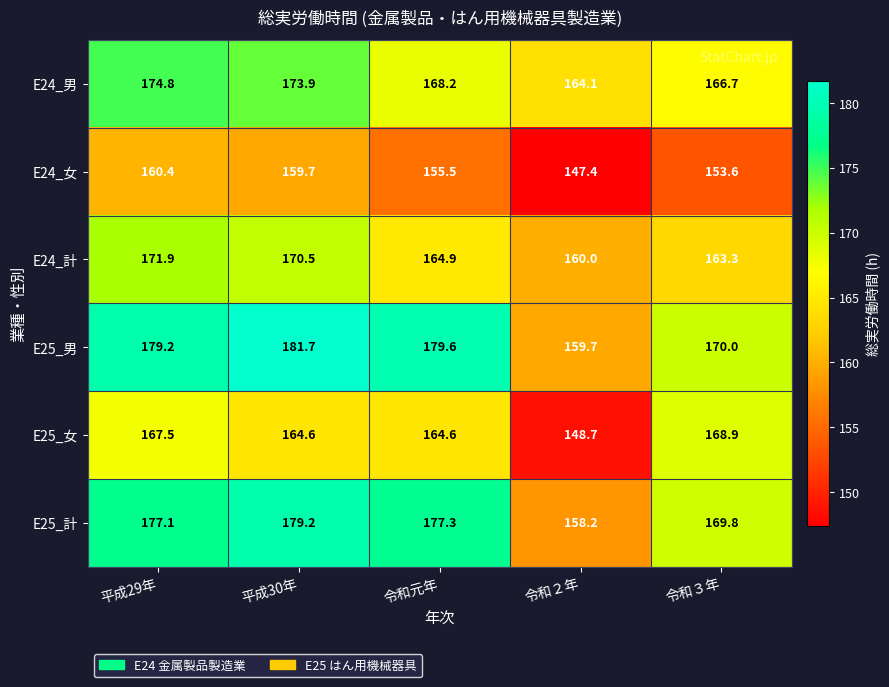

What is the difference between the E25_女 values at 令和３年 and 平成30年?

4.3